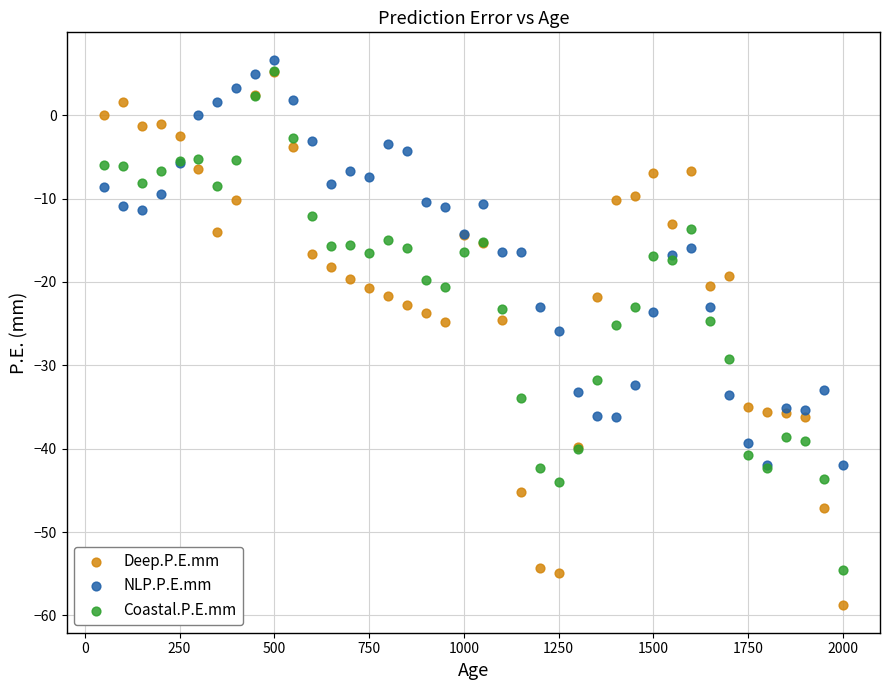

What are all the series names shown in the legend?

Deep.P.E.mm, NLP.P.E.mm, Coastal.P.E.mm